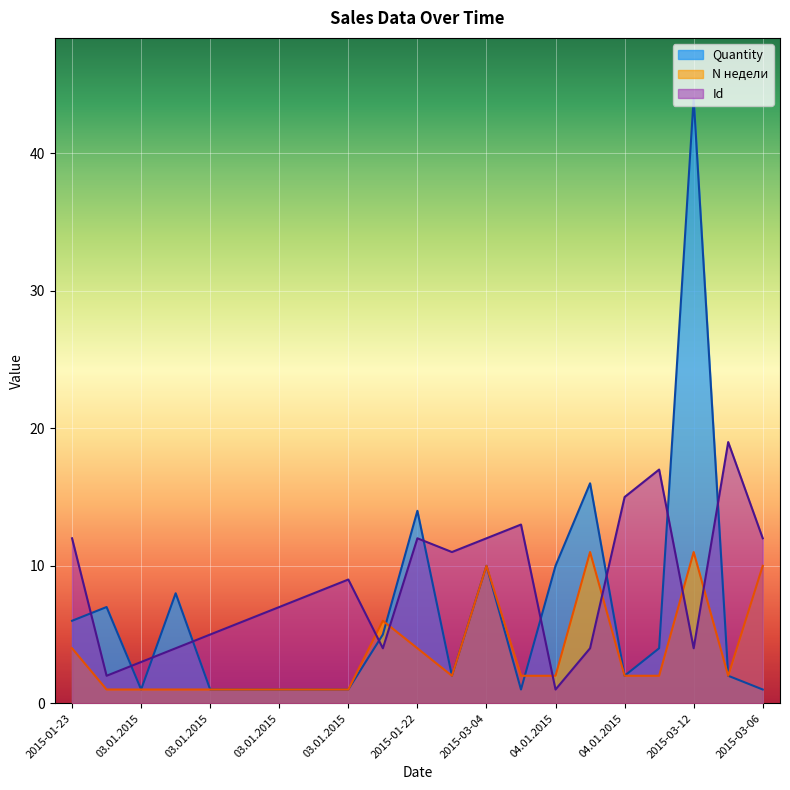

What is the total value across all series at 03.01.2015?

10